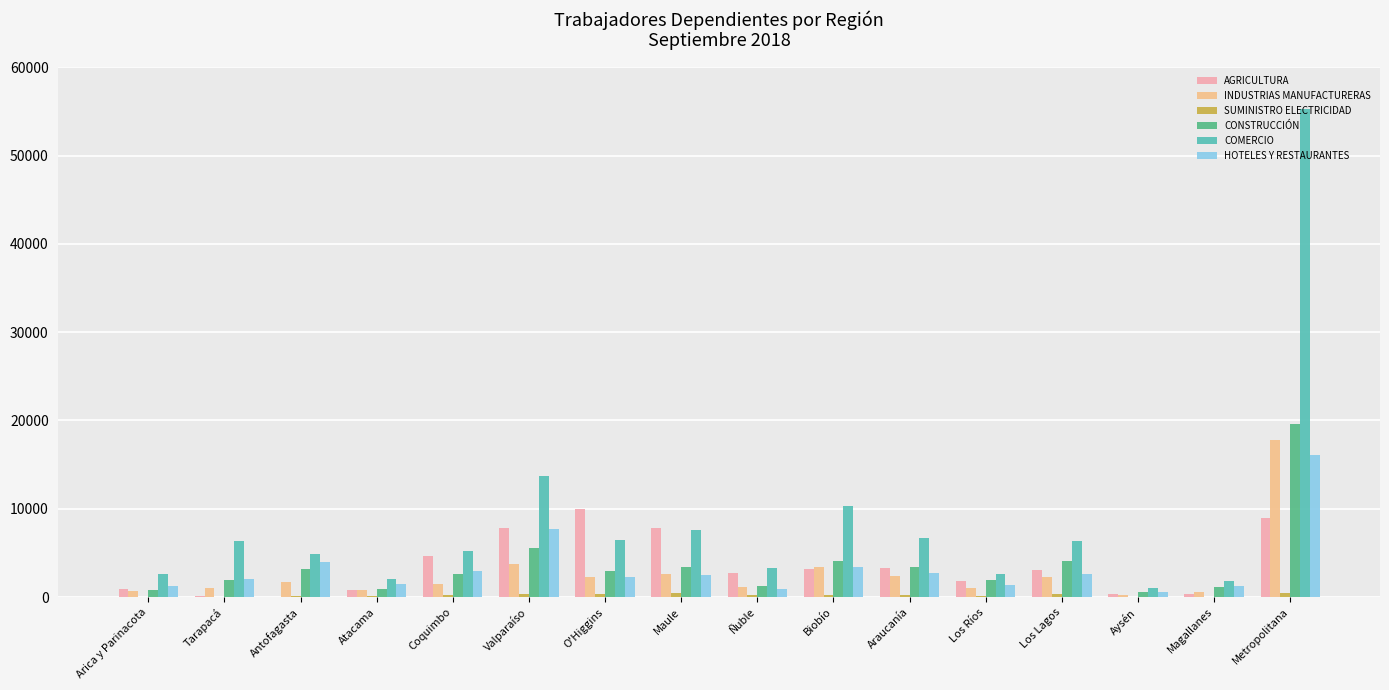

Which series has the largest total across all categories?

COMERCIO